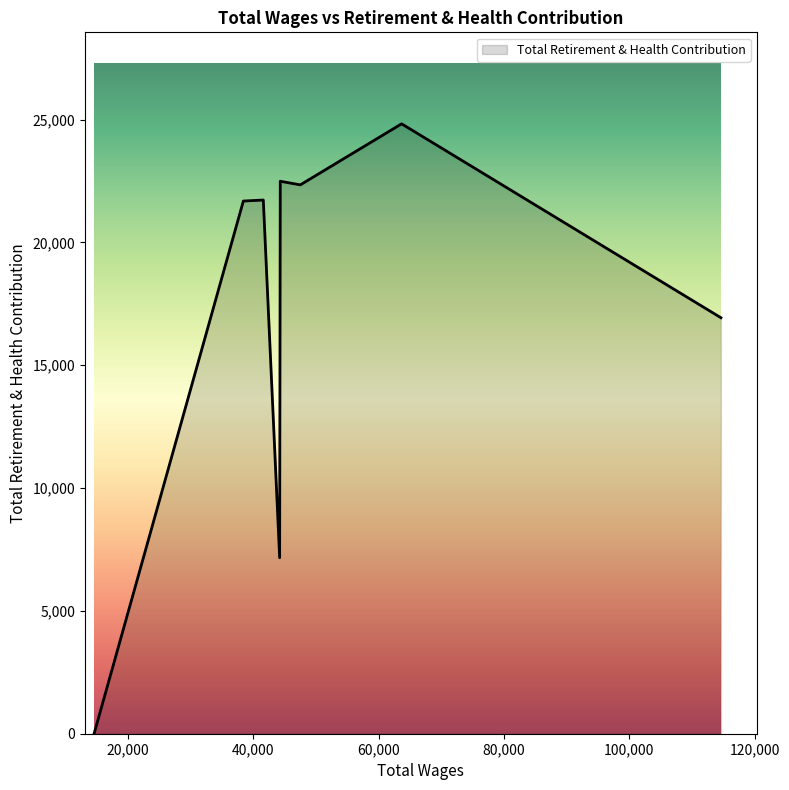

What is the difference between the maximum and minimum values?

24829